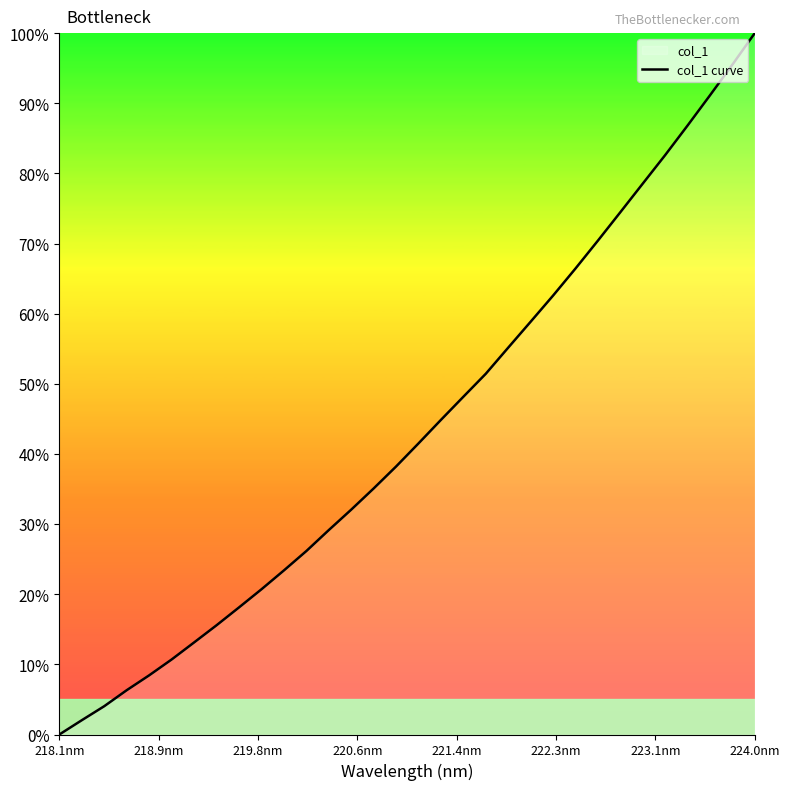

What is the difference between the maximum and minimum values?

100.0